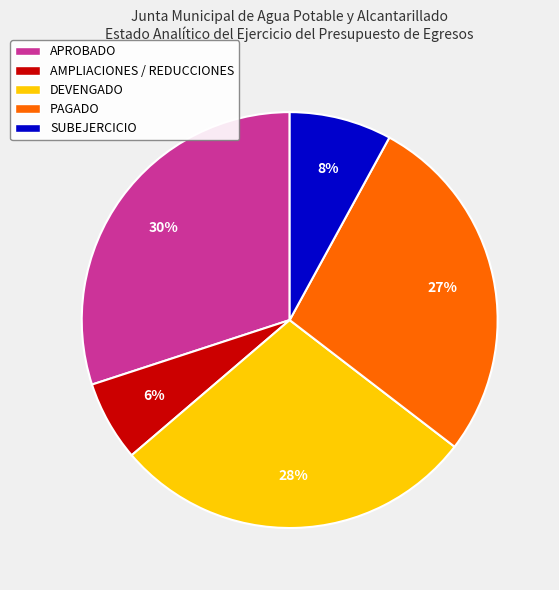

To the nearest percent, what portion does SUBEJERCICIO represent?

8%